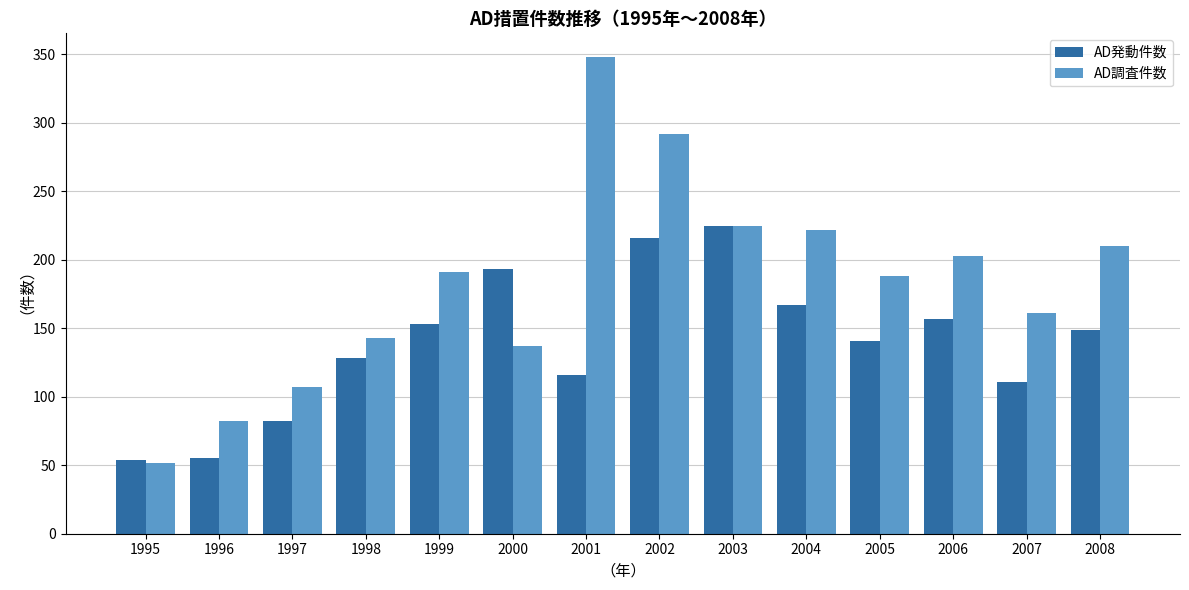

Where does the AD発動件数 series first go above 149?

1999